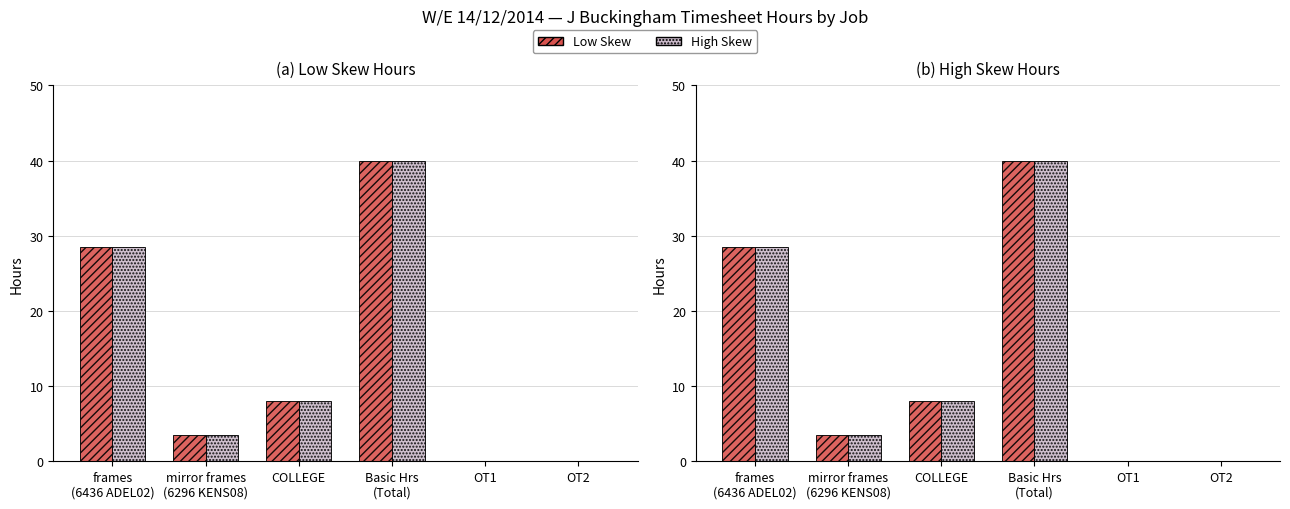

Reading right to left, extract all data points from this chart.

Low Skew: 0.0	0.0	40.0	8.0	3.5	28.5
High Skew: 0.0	0.0	40.0	8.0	3.5	28.5